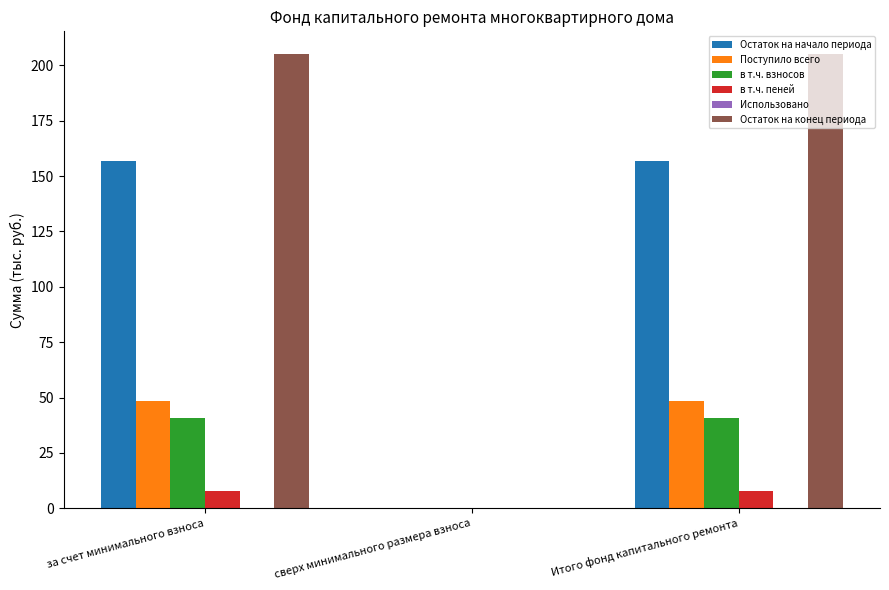

What is the maximum value shown in the chart?

205.1